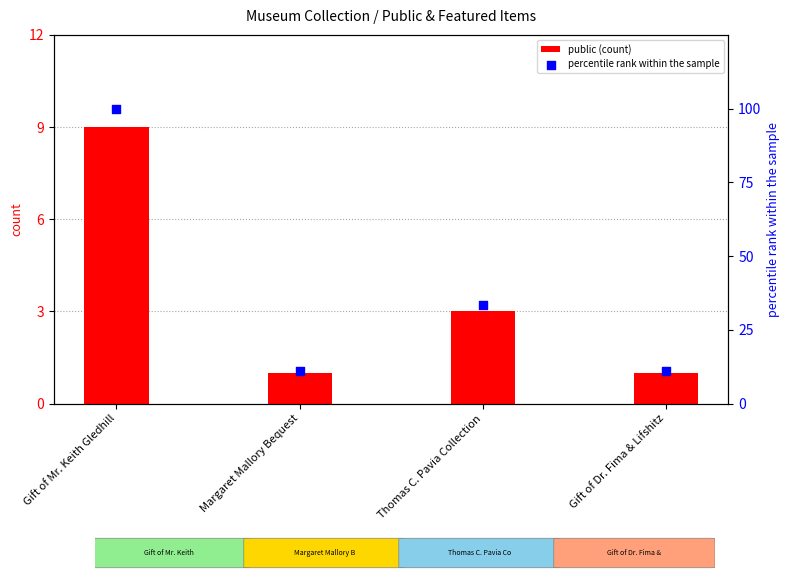

Which series has the largest total across all categories?

percentile rank within the sample